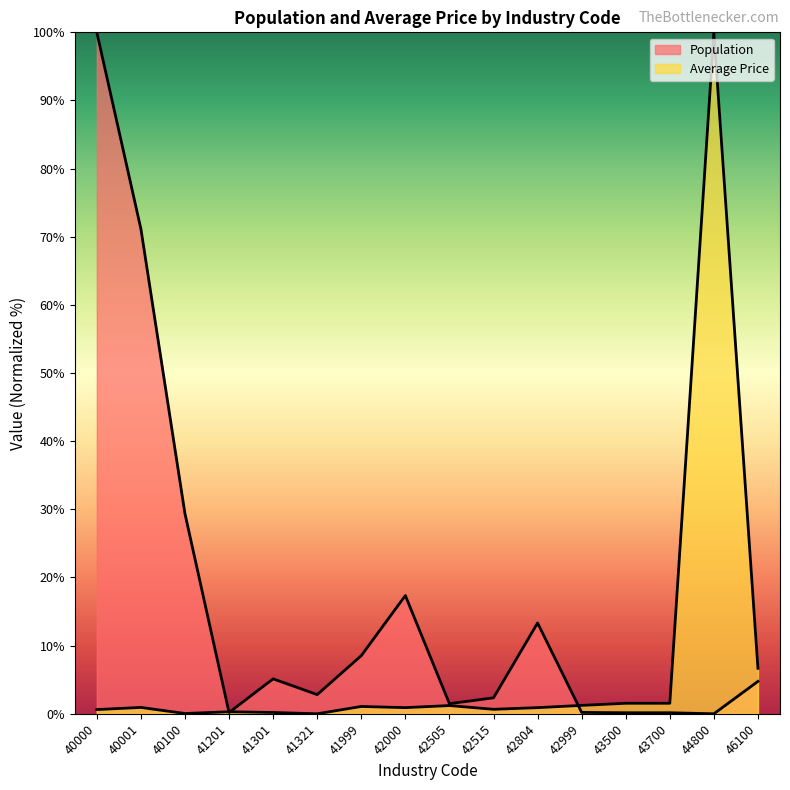

What is the average value of the Average Price series?

7.4